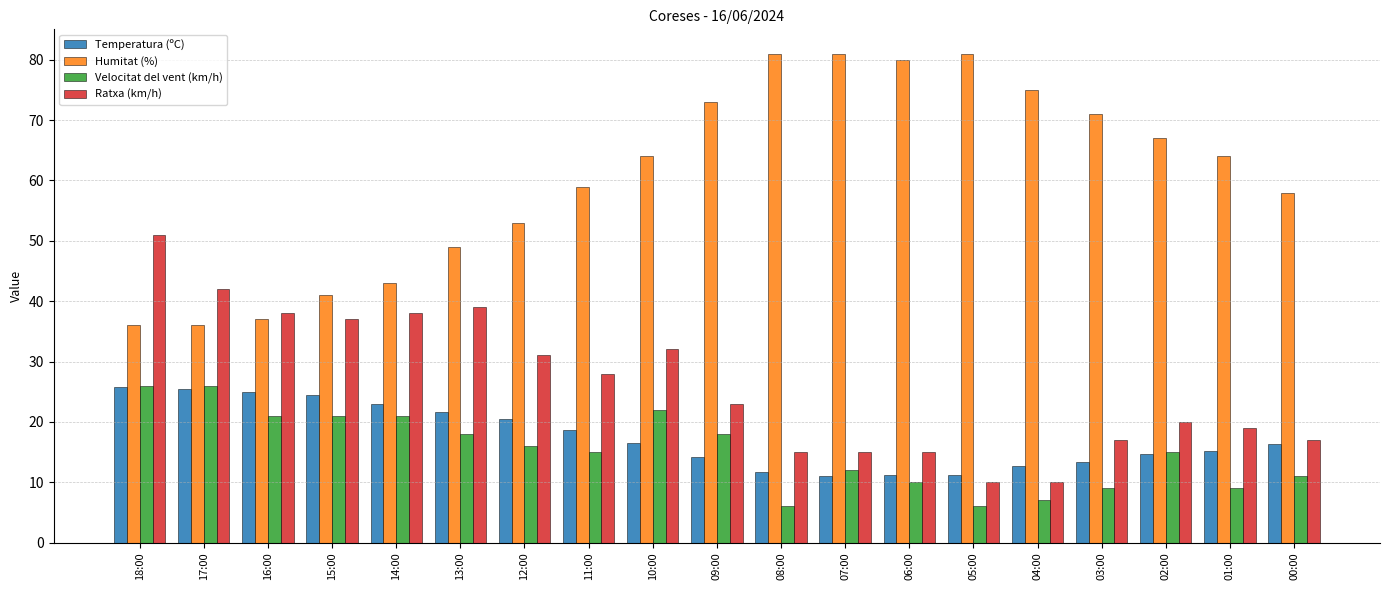

Read the Temperatura (ºC) value at 02:00.

14.7